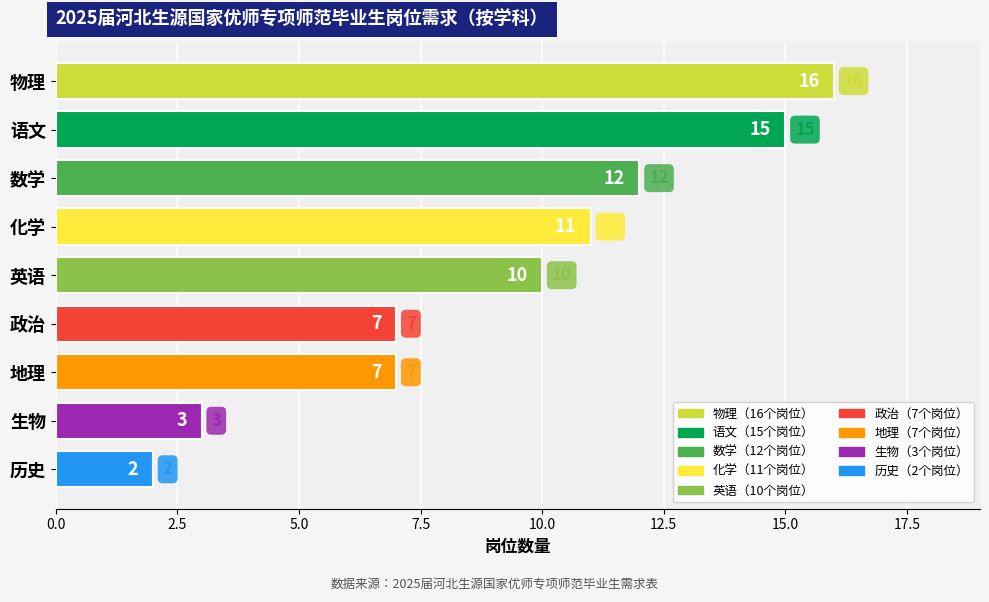

Approximately how many times larger is the value at 物理 compared to 语文?

1.1